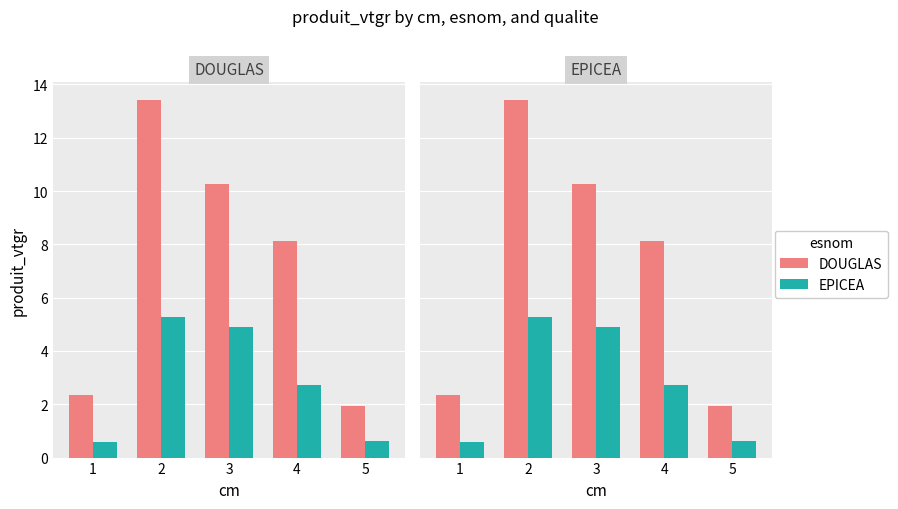

List the labels in order of DOUGLAS value, smallest first.

5, 1, 4, 3, 2